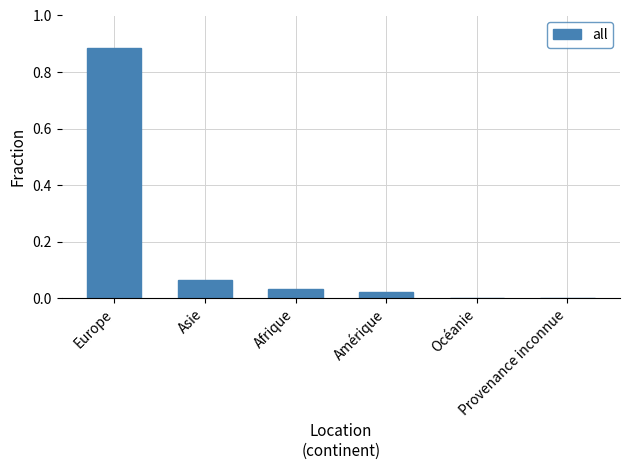

Is it true that the value at Océanie is 0.0?

True